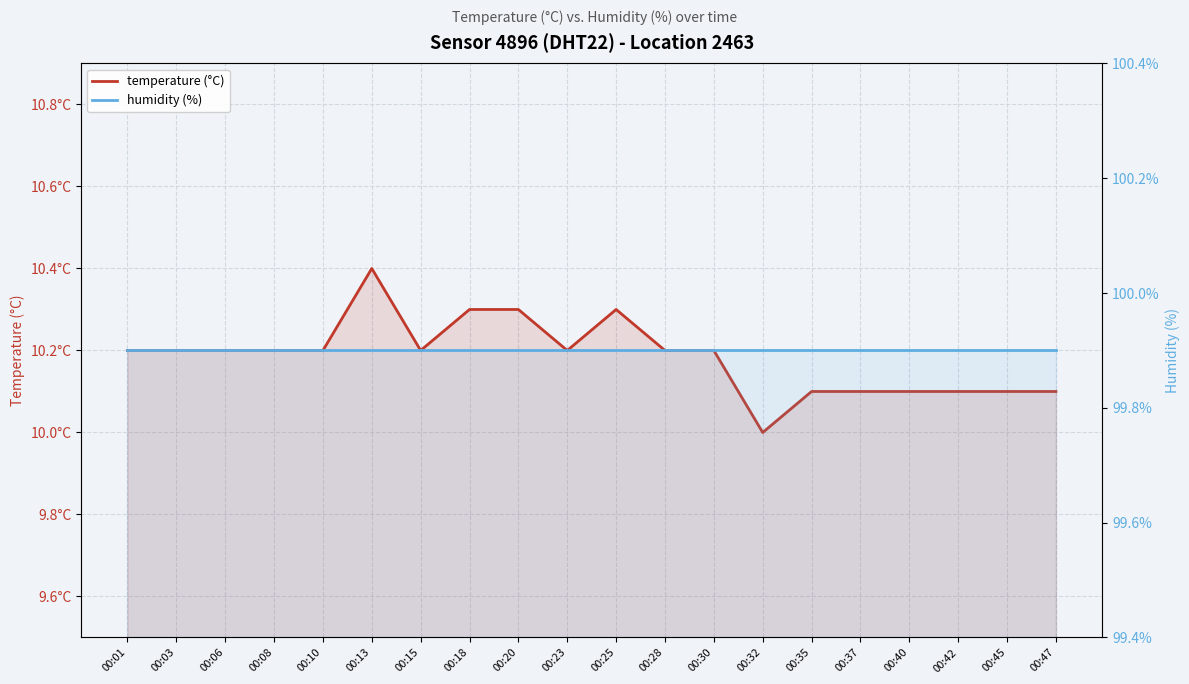

How many temperature (°C) values are between 10 and 11?

20